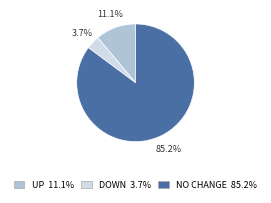

To the nearest percent, what is the average slice percentage?

33%